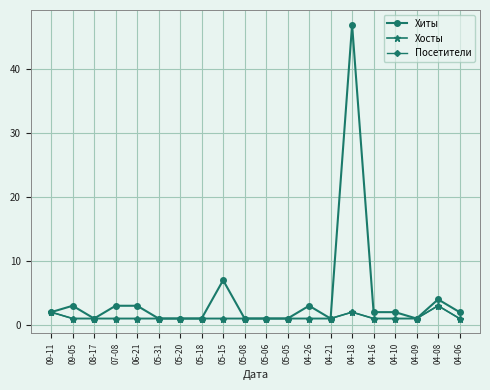

At how many categories does at least one series exceed 33?

1